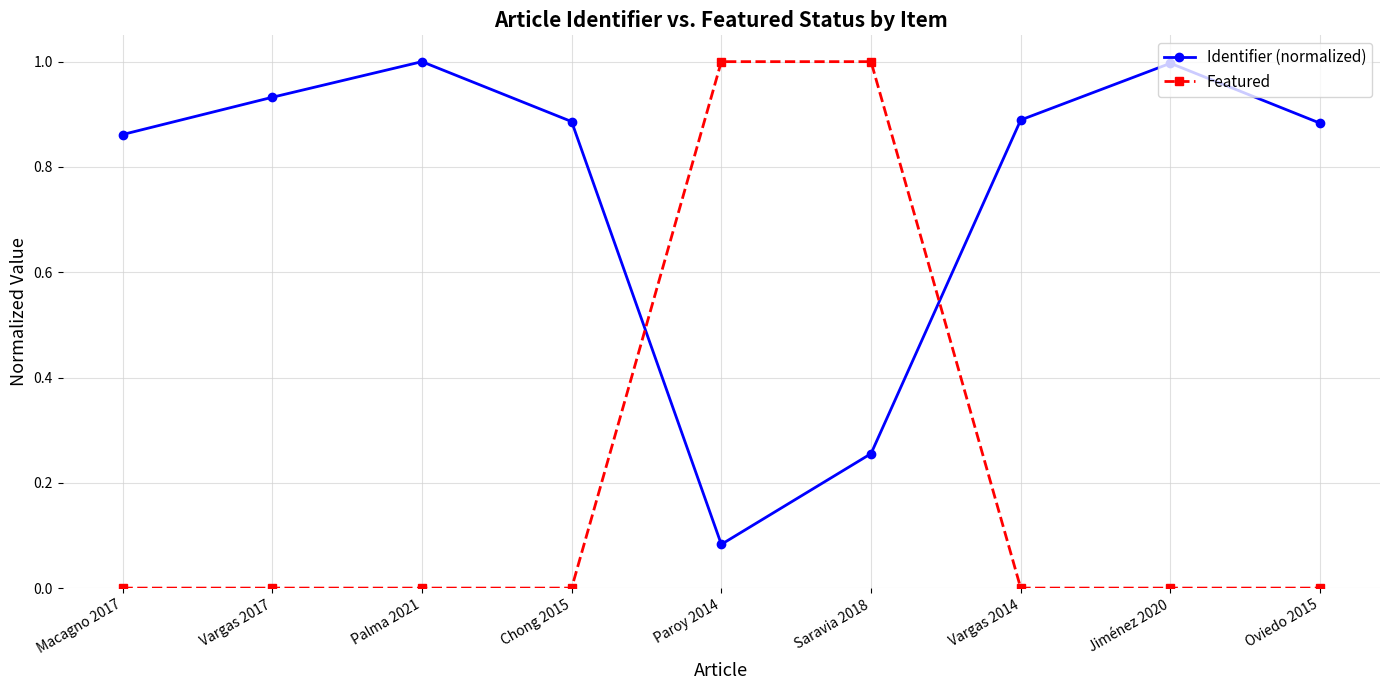

What is the label of the 5th point from the right?

Paroy 2014